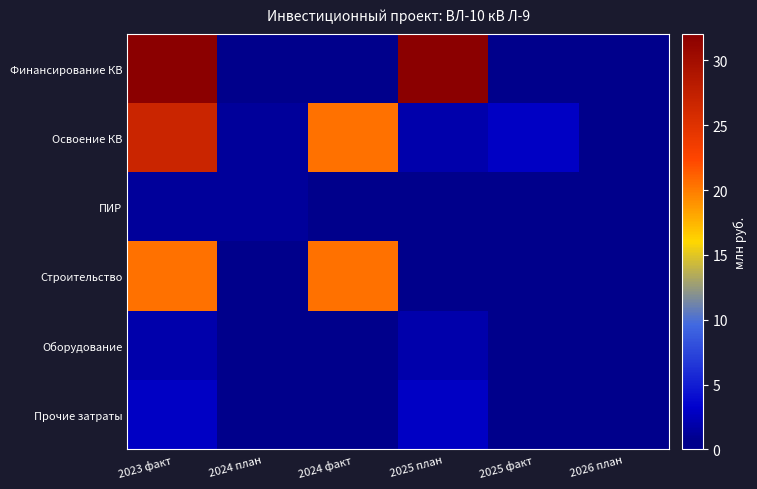

Between 2024 план and 2026 план, which series saw the biggest shift?

Освоение КВ